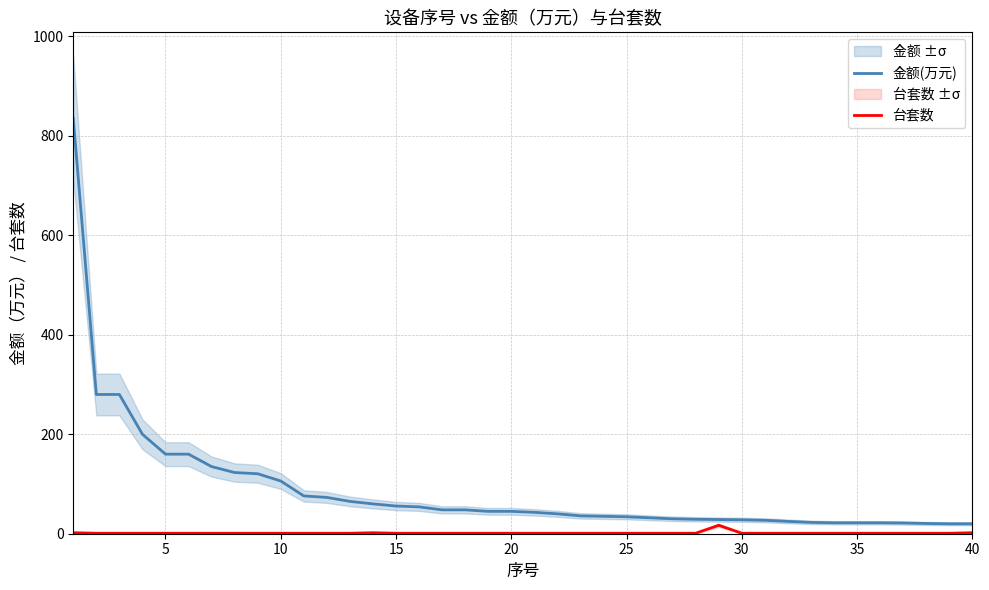

True or false: 金额(万元) and 台套数 cross at least once.

False